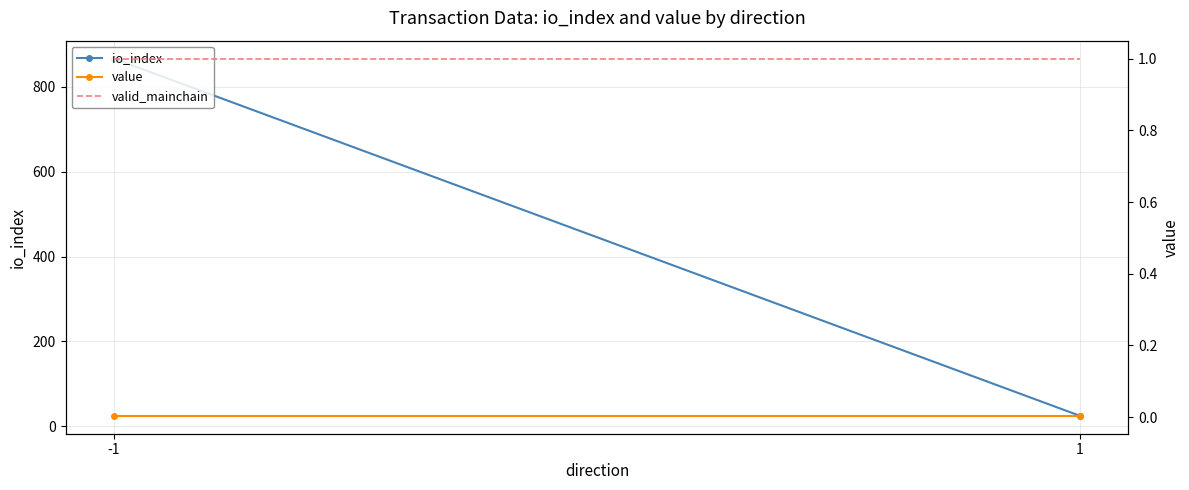

At which category does the chart reach its minimum across all series?

-1